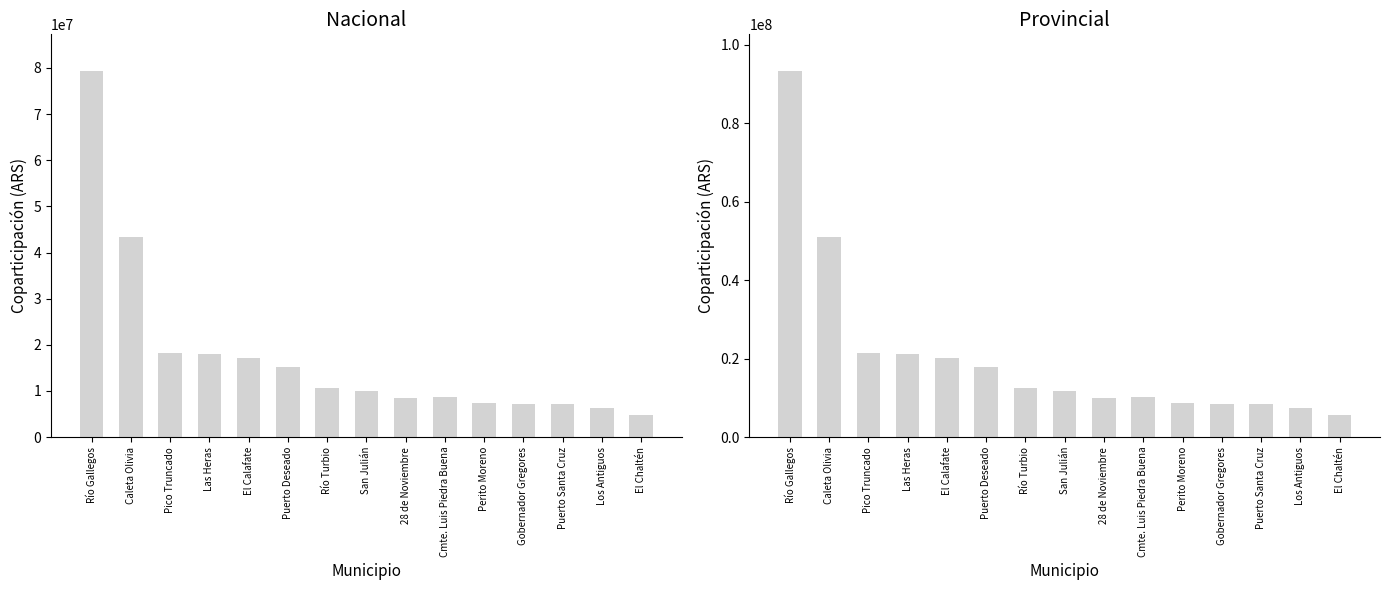

Is it true that Provincial equals 93286512.3 at Río Gallegos?

True